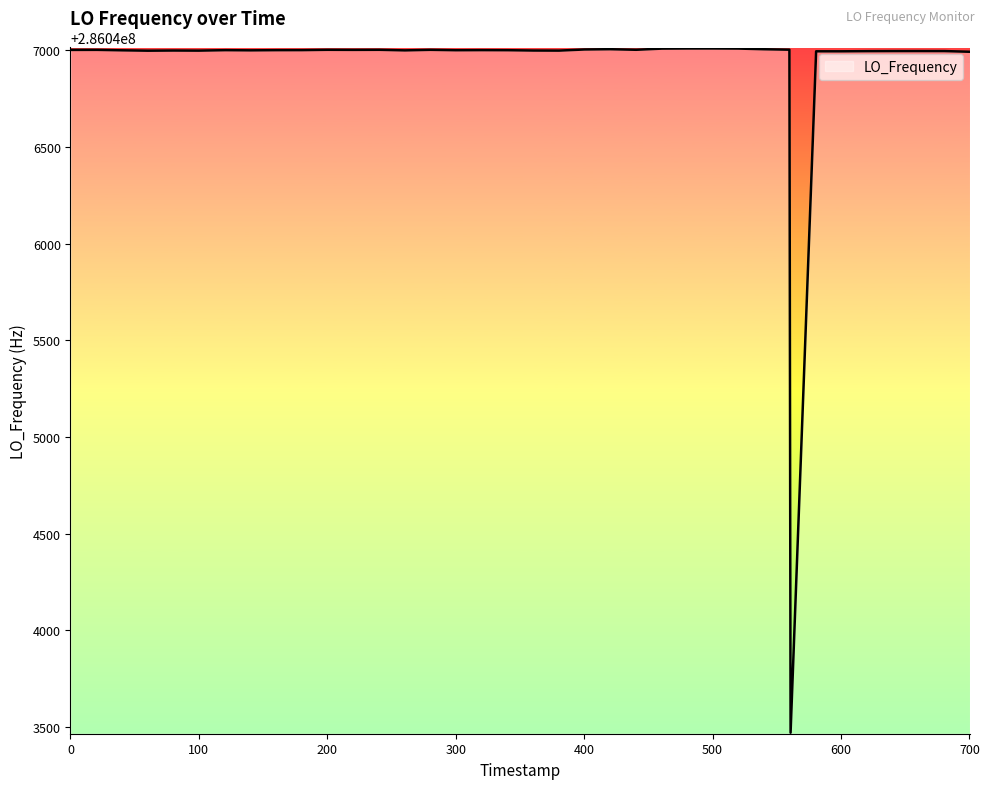

What is the difference between the maximum and minimum values?

3539.2